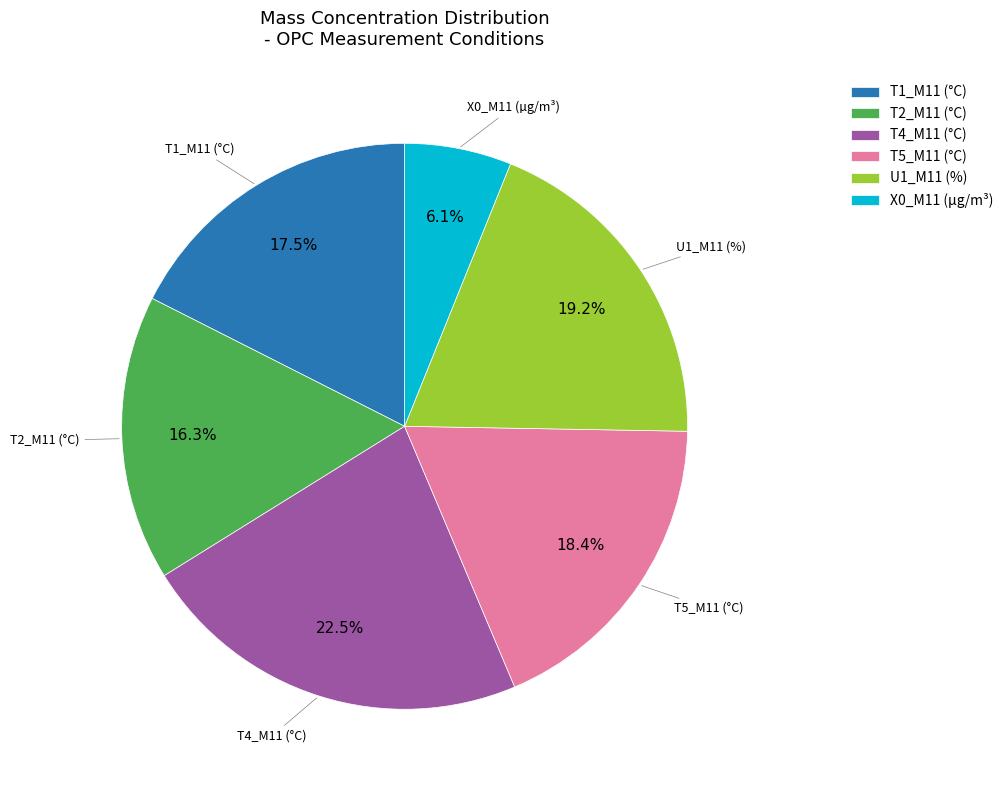

What is the largest slice in the pie chart?

T4_M11 (°C)